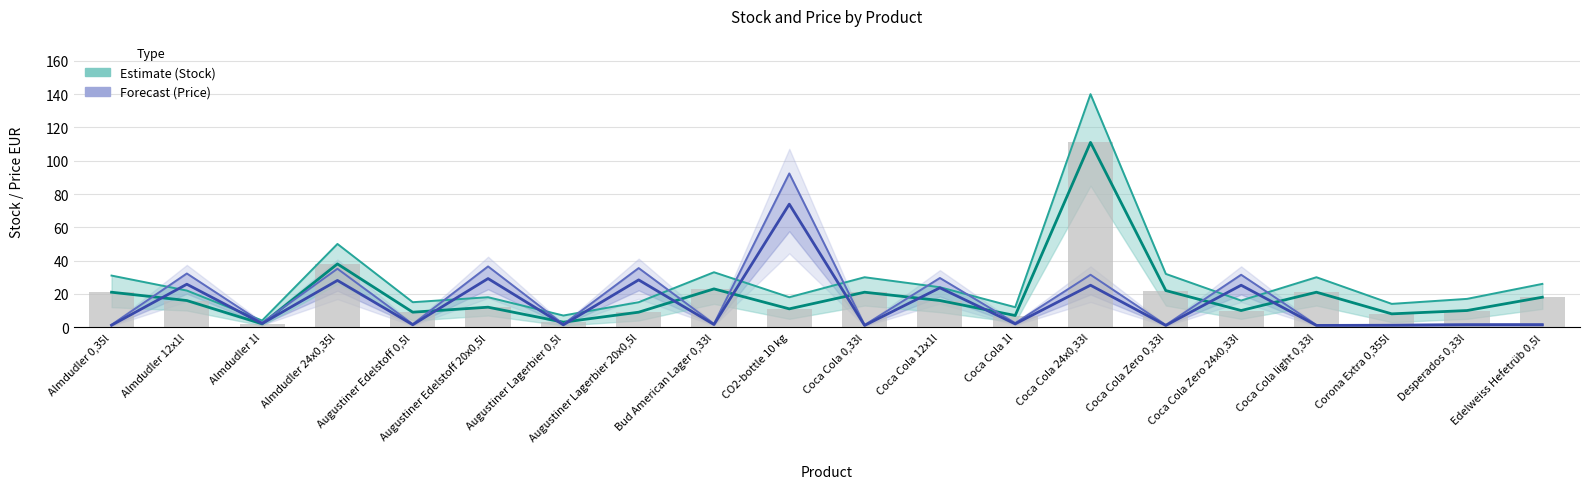

What is the total value across all series at Almdudler 0,35l?

54.6